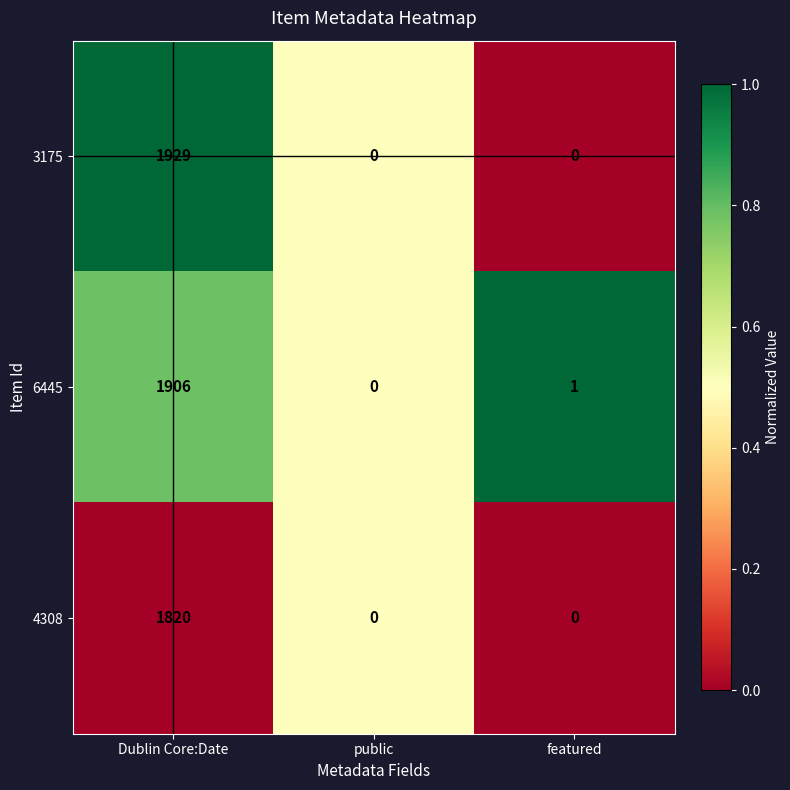

Rank the series by their maximum value, from highest to lowest.

3175, 6445, 4308